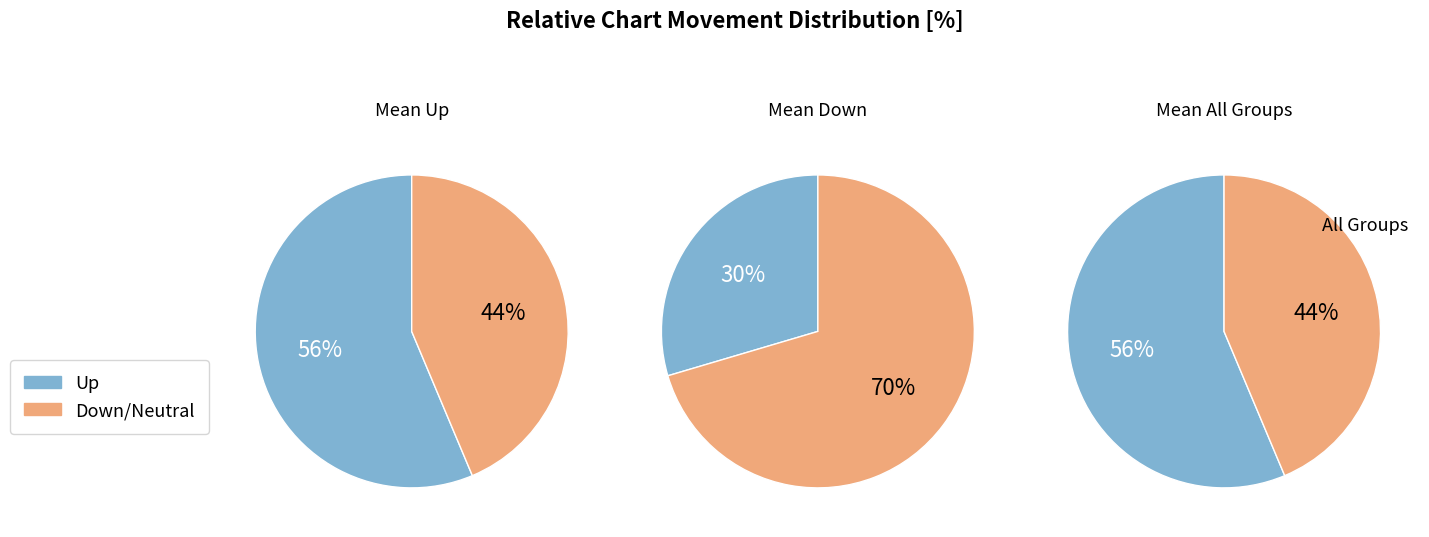

Is there a majority slice in this chart?

Yes